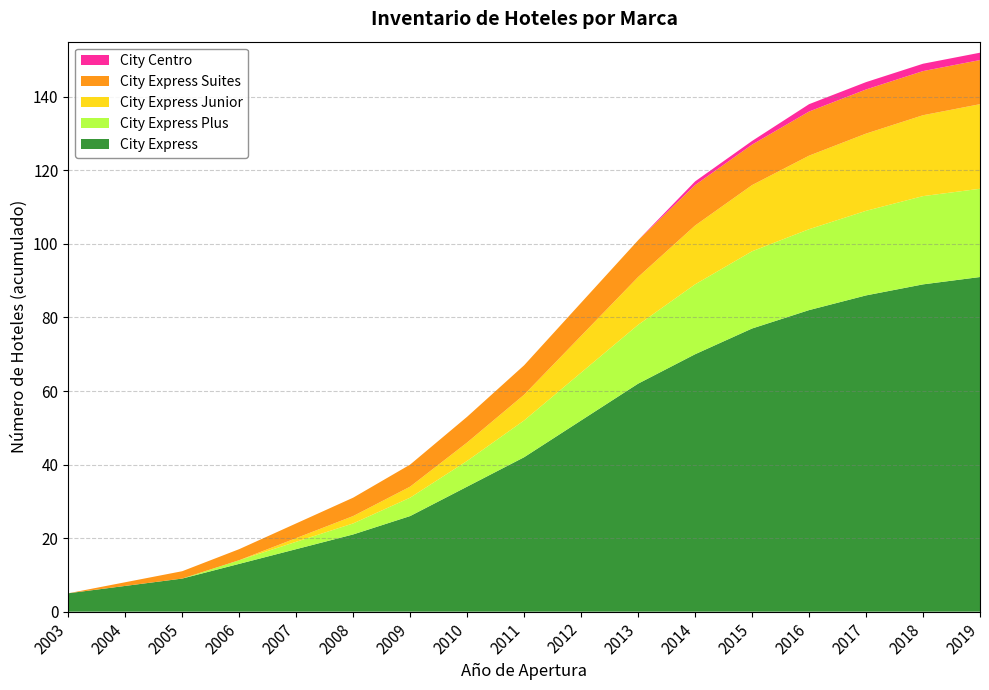

Reading left to right, extract all data points from this chart.

City Express: 2003=5	2004=7	2005=9	2006=13	2007=17	2008=21	2009=26	2010=34	2011=42	2012=52	2013=62	2014=70	2015=77	2016=82	2017=86	2018=89	2019=91
City Express Plus: 2003=0	2004=0	2005=0	2006=1	2007=2	2008=3	2009=5	2010=7	2011=10	2012=13	2013=16	2014=19	2015=21	2016=22	2017=23	2018=24	2019=24
City Express Junior: 2003=0	2004=0	2005=0	2006=0	2007=1	2008=2	2009=3	2010=5	2011=7	2012=10	2013=13	2014=16	2015=18	2016=20	2017=21	2018=22	2019=23
City Express Suites: 2003=0	2004=1	2005=2	2006=3	2007=4	2008=5	2009=6	2010=7	2011=8	2012=9	2013=10	2014=11	2015=11	2016=12	2017=12	2018=12	2019=12
City Centro: 2003=0	2004=0	2005=0	2006=0	2007=0	2008=0	2009=0	2010=0	2011=0	2012=0	2013=0	2014=1	2015=1	2016=2	2017=2	2018=2	2019=2